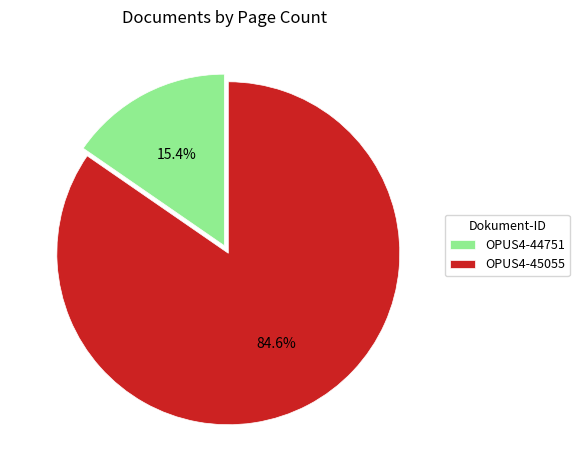

True or false: OPUS4-44751 accounts for 15% of the total.

True